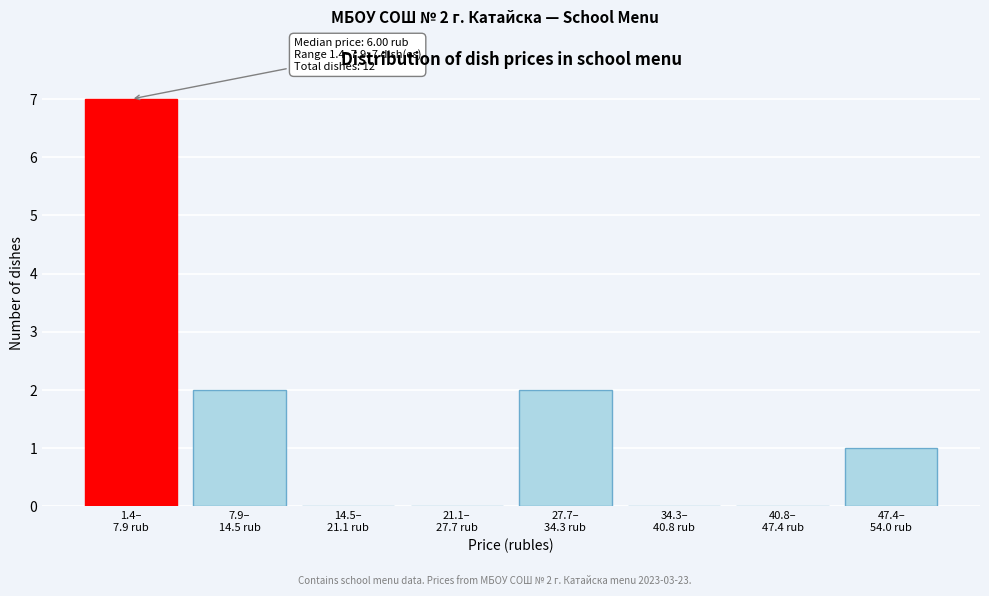

What is the greatest value displayed?

7